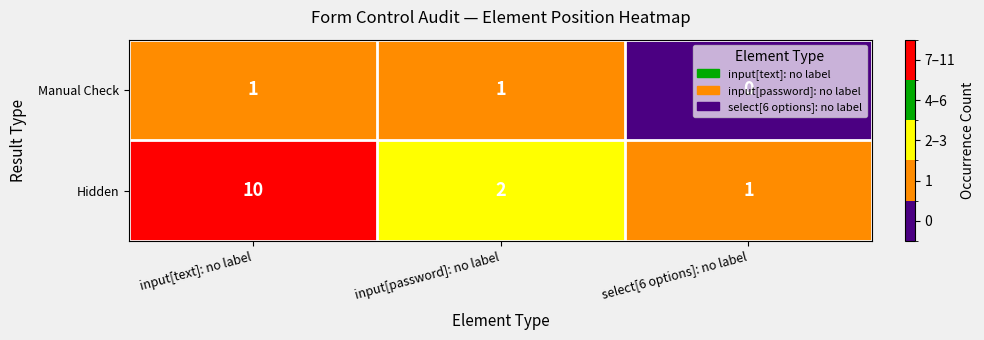

At which label is Manual Check closest to 0?

select[6 options]: no label